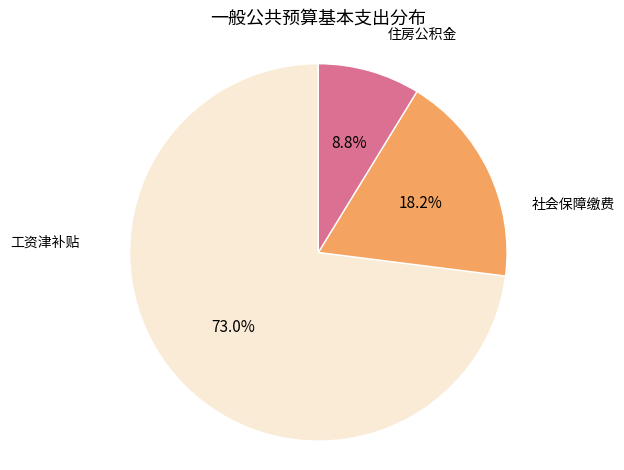

Rank the categories by value from lowest to highest.

住房公积金, 社会保障缴费, 工资津补贴